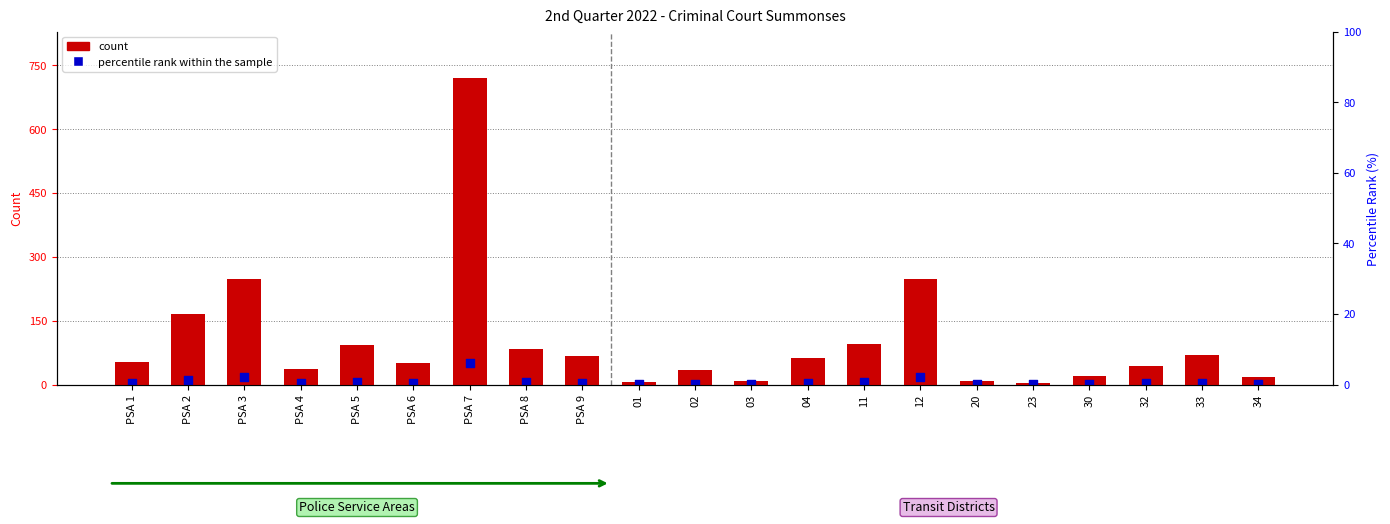

Which series has the largest total across all categories?

count